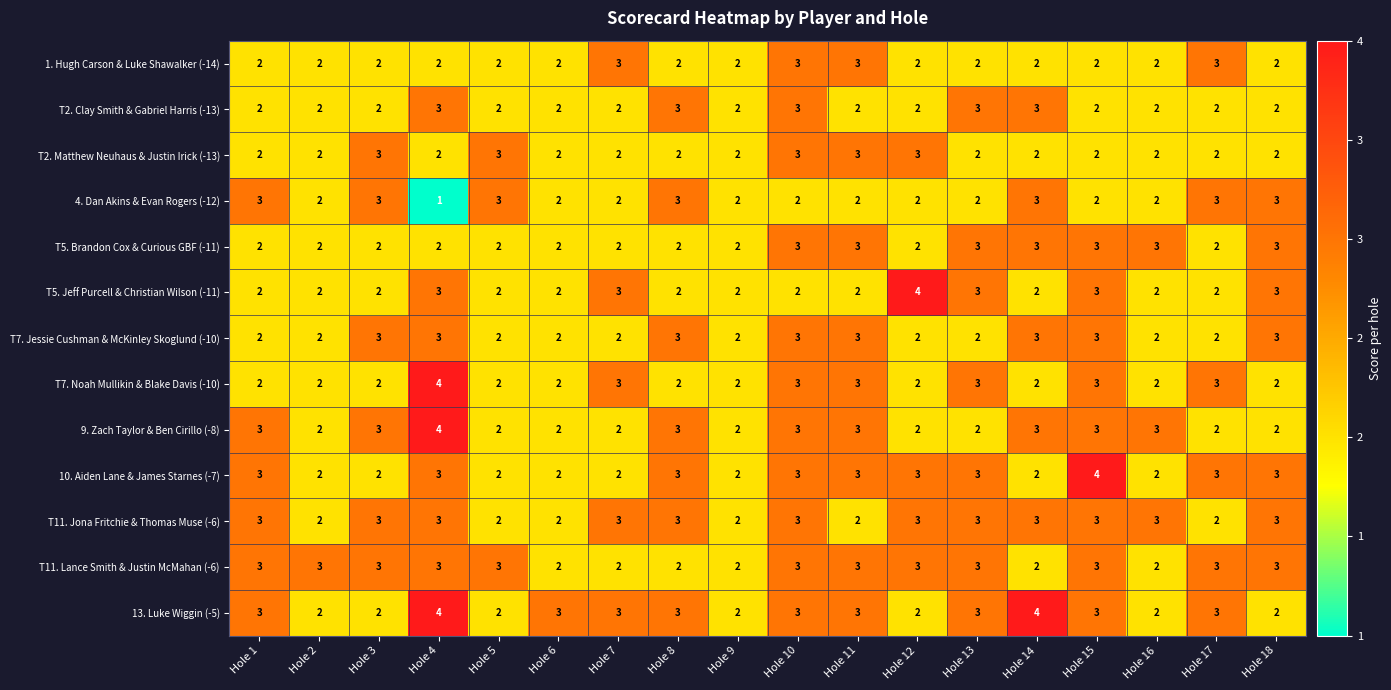

What is the maximum value shown in the chart?

4